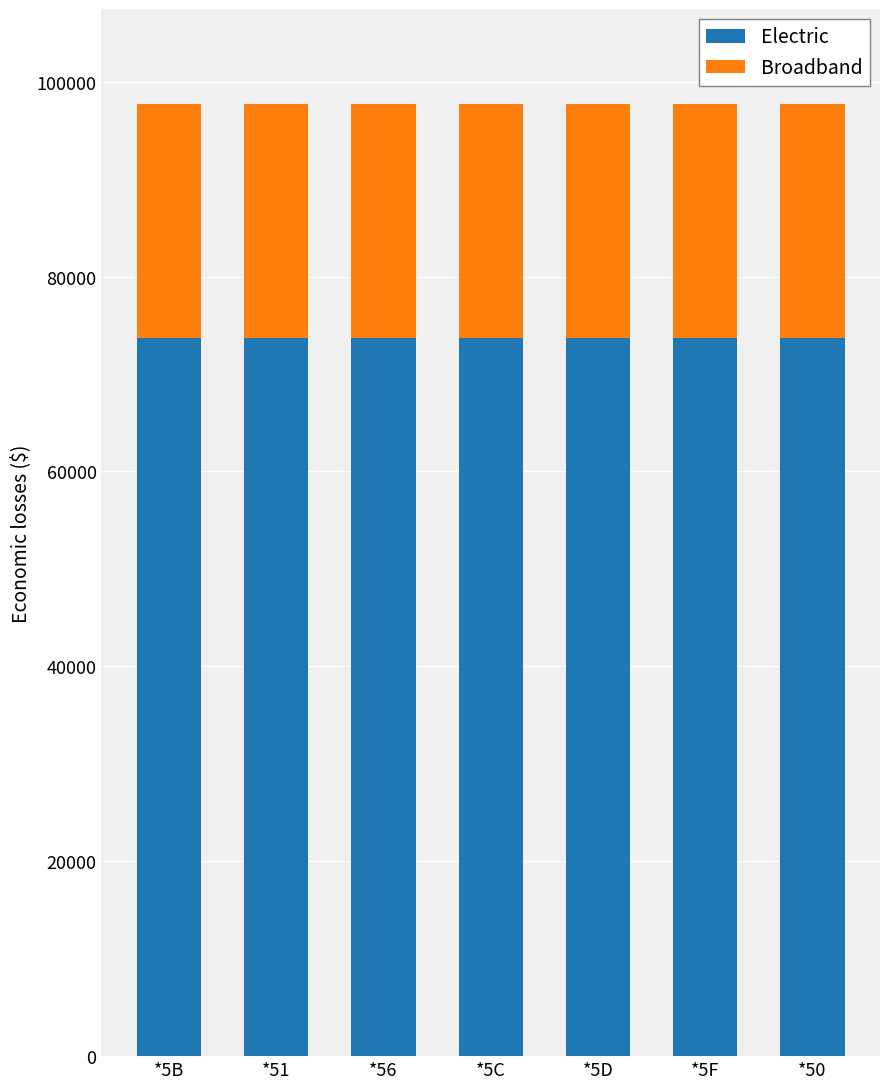

Are the bars horizontal?

No